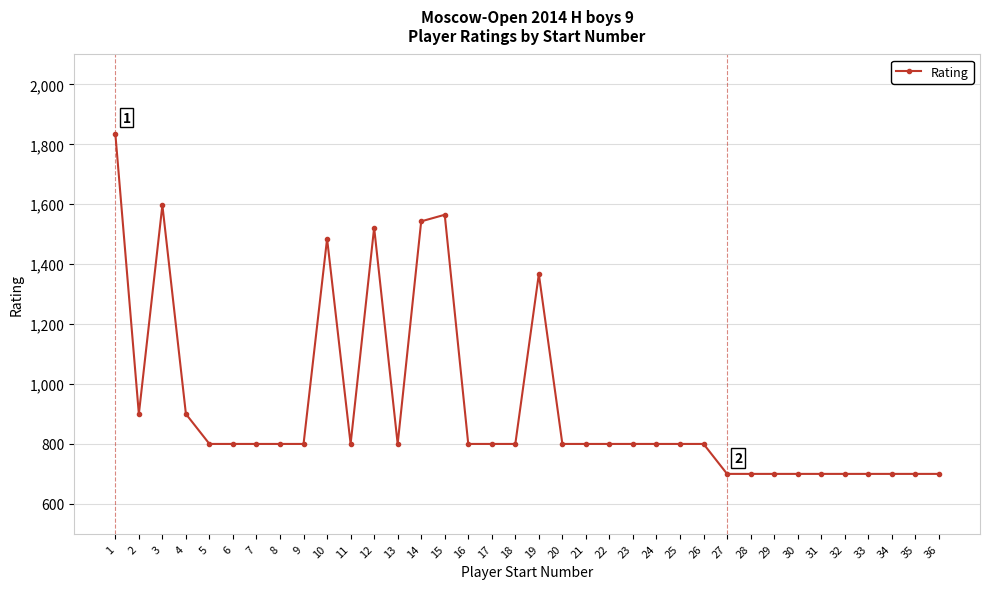

What is the value of the 23rd point from the left?

800